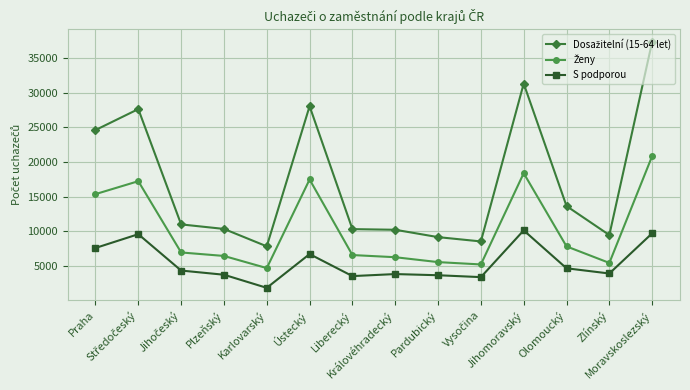

How many values in the S podporou series are below 4364?

7